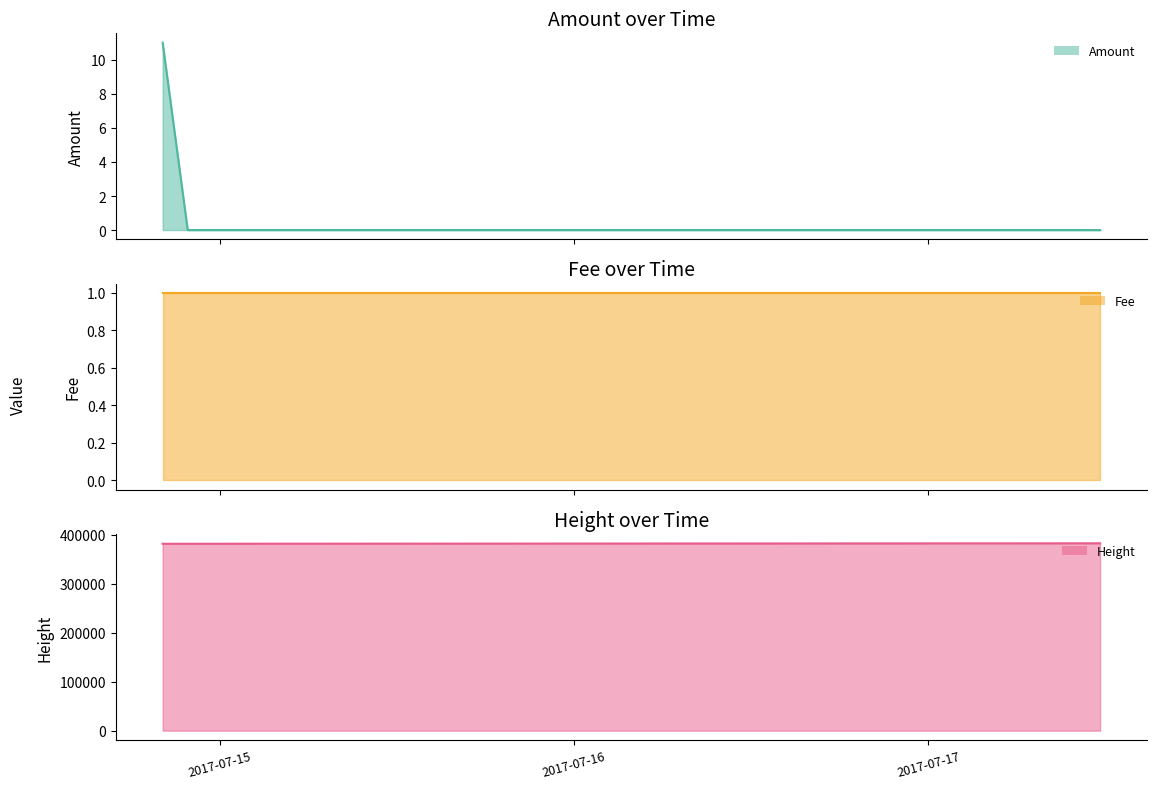

List the labels in order of Height value, smallest first.

2017-07-14 20:08:37, 2017-07-14 21:50:31, 2017-07-14 22:12:39, 2017-07-17 11:38:34